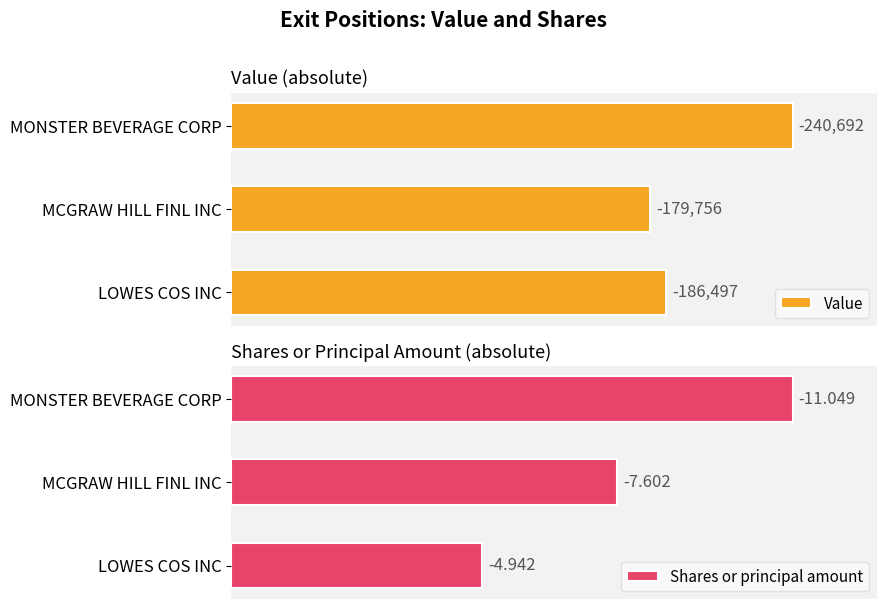

Which series has the largest range (max minus min)?

Value